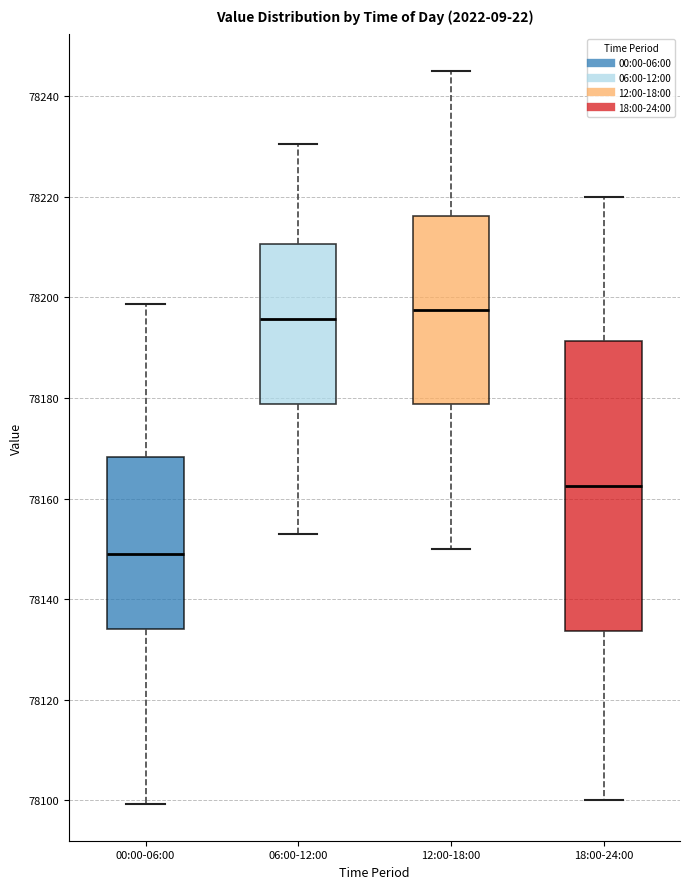

Where does the median line of the box for 18:00-24:00 sit on the y-axis? The values are not printed on the chart, so give them approximately, as read against the axis.

78162